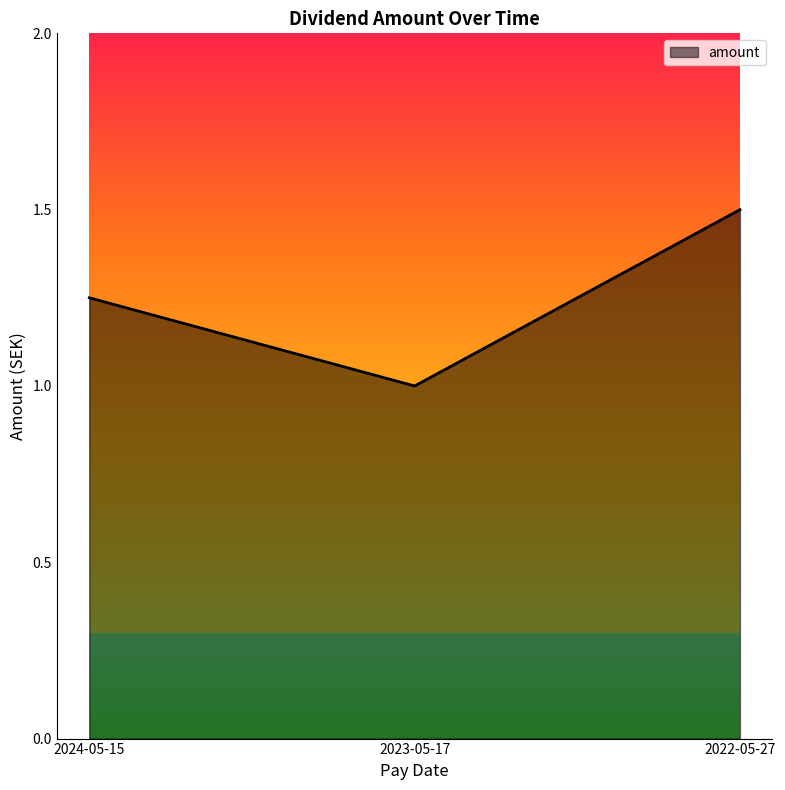

What is the sum of all values?

3.8